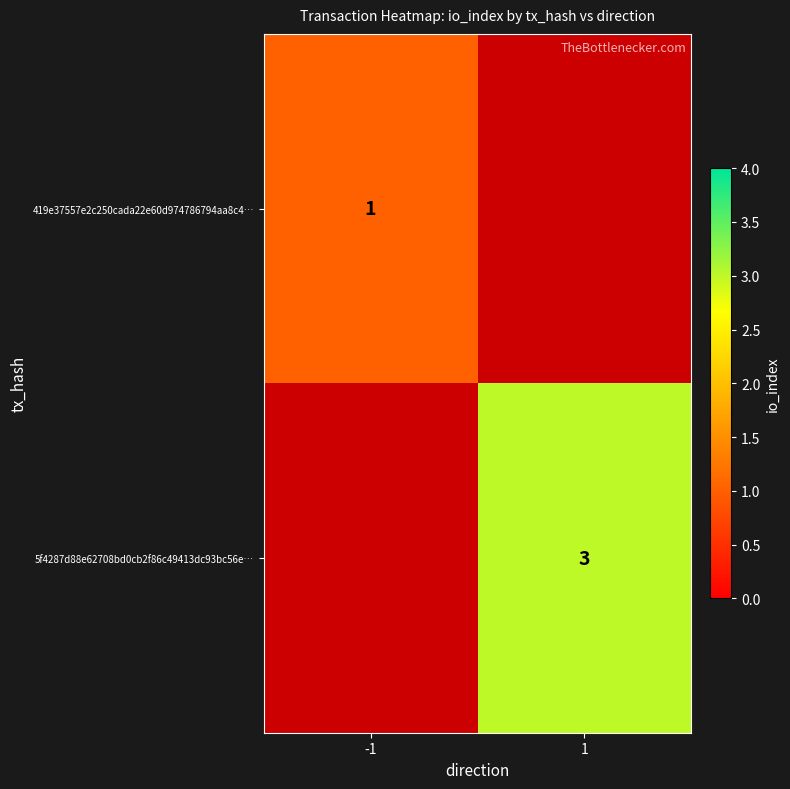

Is the value of 419e37557e2c250cada22e60d974786794aa8c4… at -1 greater than the value of 5f4287d88e62708bd0cb2f86c49413dc93bc56e… at 1?

No